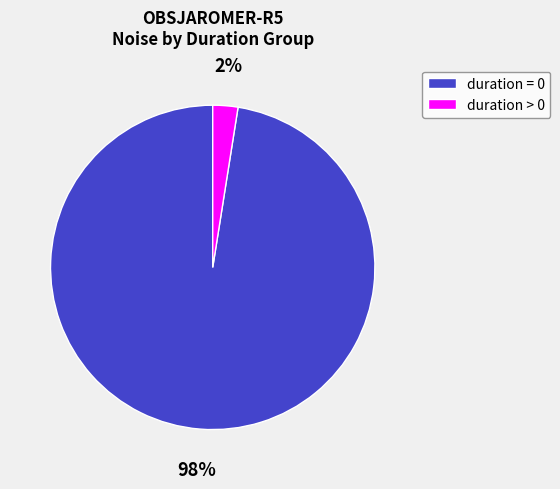

True or false: duration = 0 accounts for 83% of the total.

False